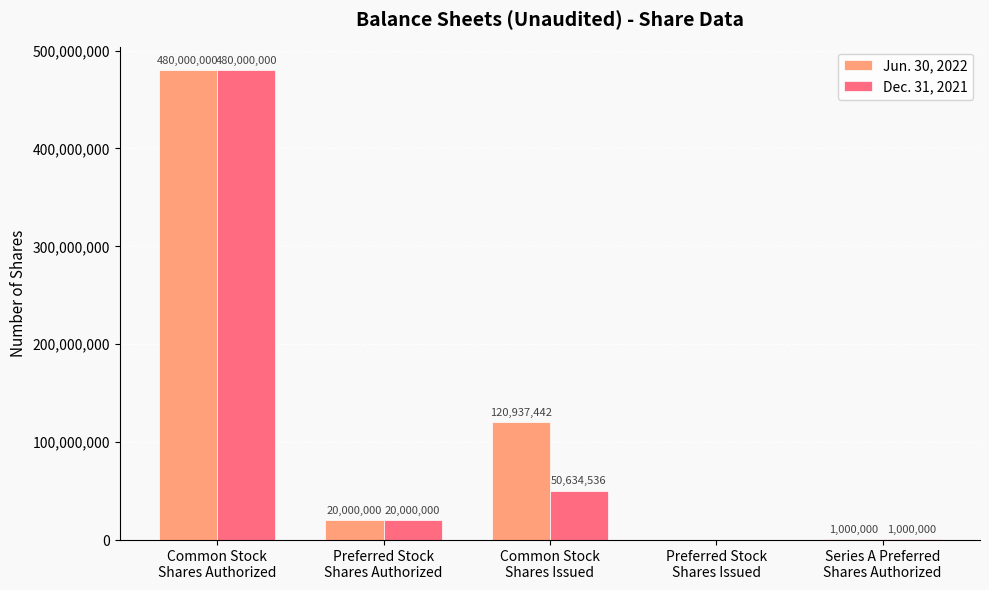

What is the highest value of the Jun. 30, 2022 series?

480000000